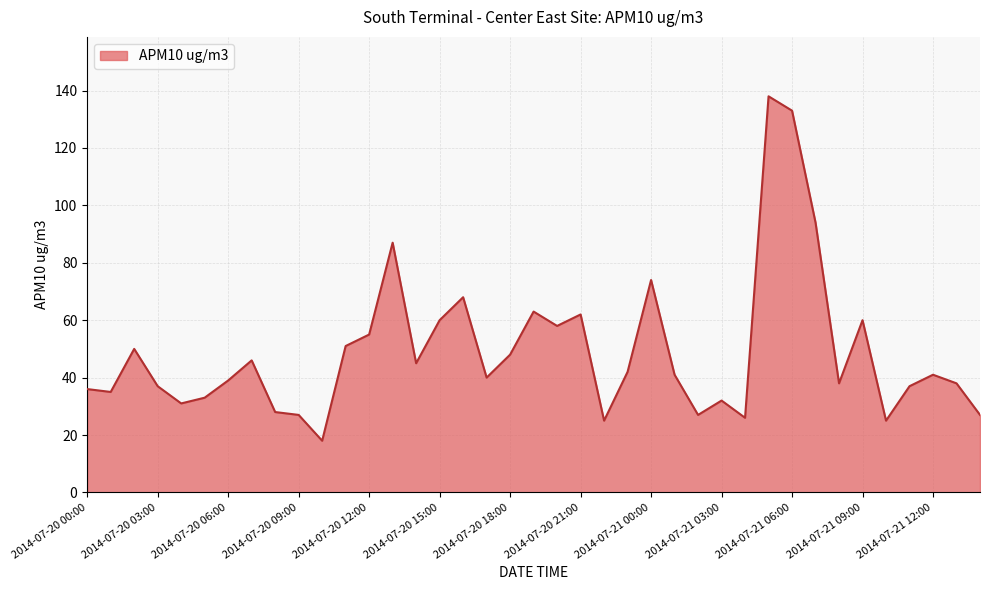

What is the smallest value displayed?

18